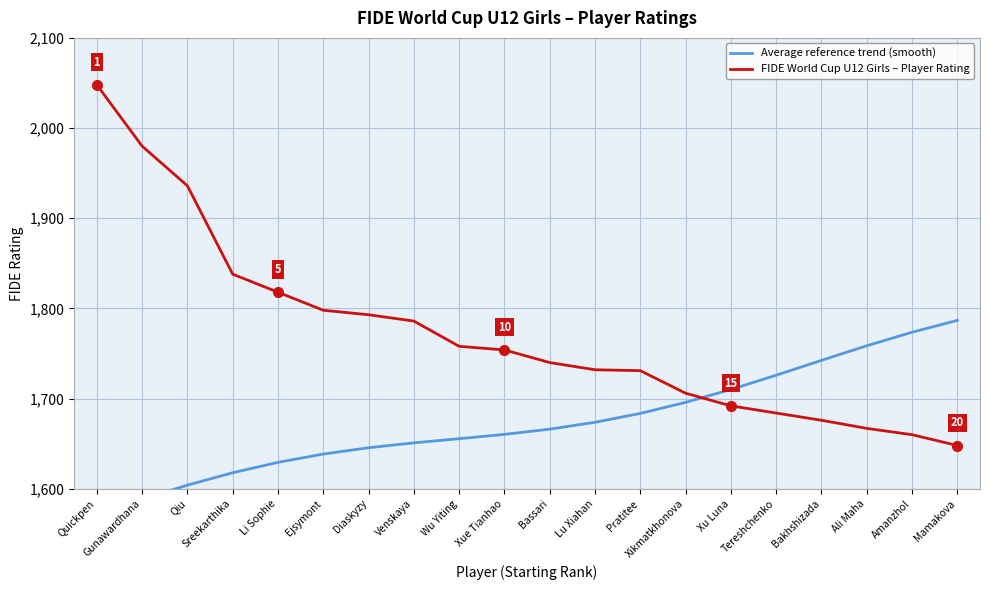

What is the label of the 11th point from the right?

Xue Tianhao